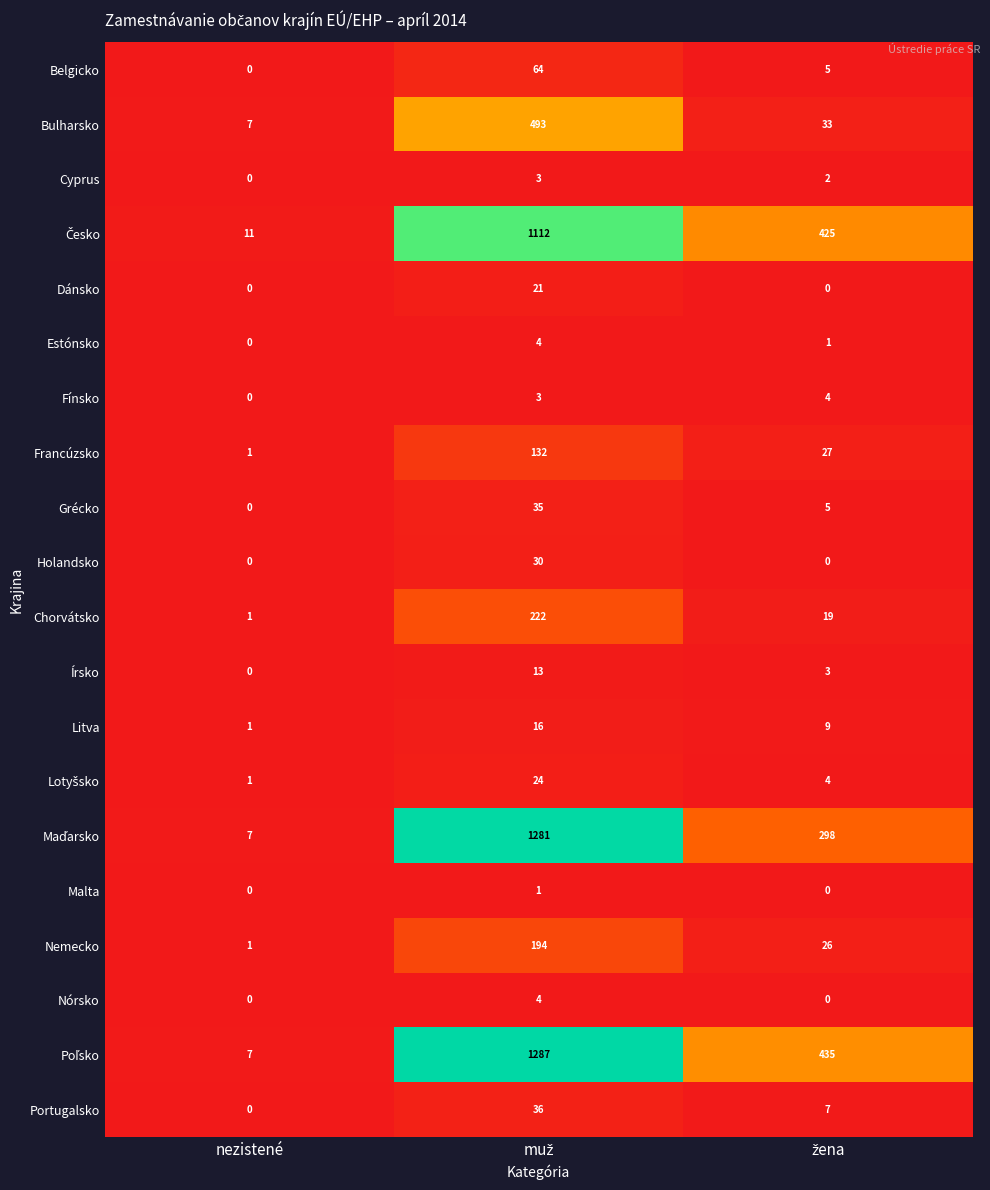

True or false: Francúzsko has a value of 2 at nezistené.

False